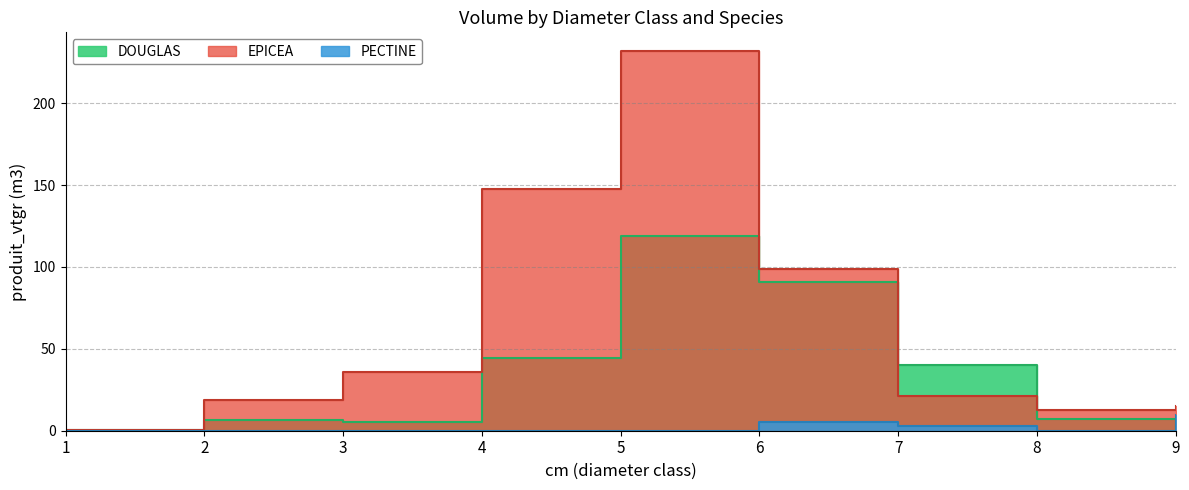

True or false: PECTINE has a value of -3.4 at 4.

False